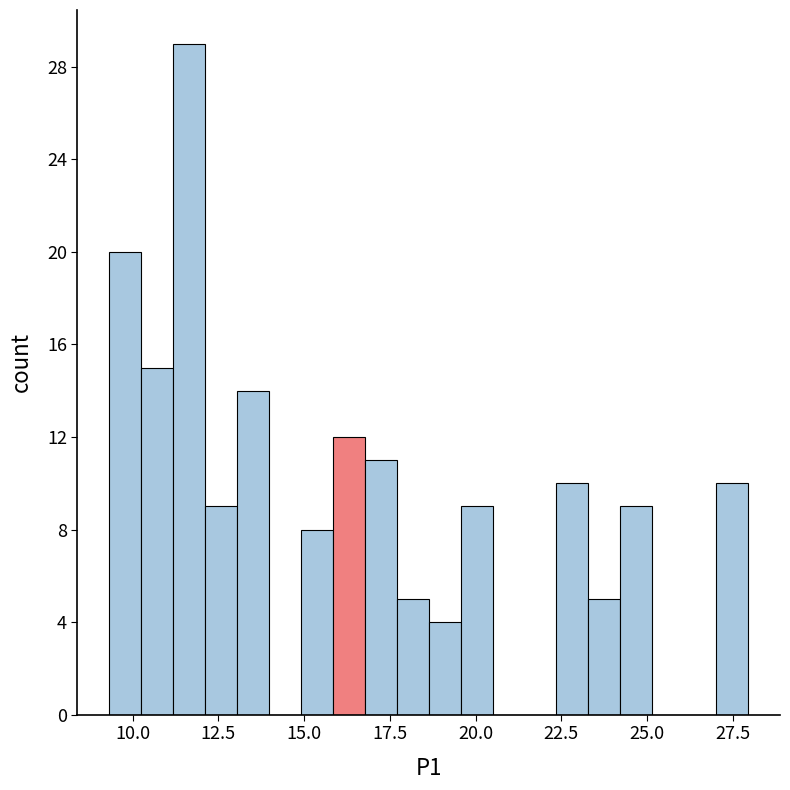

Read against the x-axis, roughly where is the centre of the tallest bar?

11.5